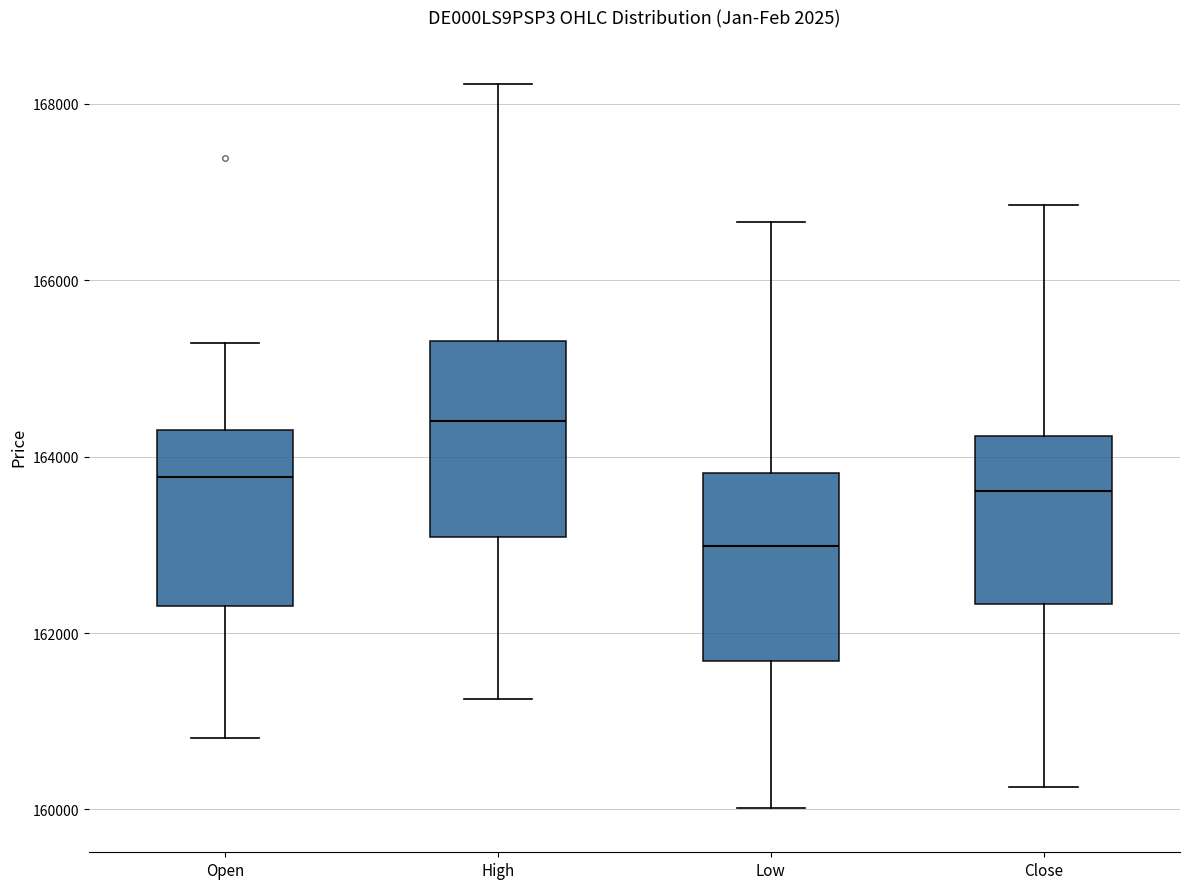

Reading left to right, read every box against the y-axis: the position of its median line, the range the box covers, and the ends of its whiskers. The values are not printed on the chart, so give them approximately, as read against the axis.

Open: median 163800, box 162400 to 164400, whiskers 160800 to 165200
High: median 164400, box 163000 to 165400, whiskers 161200 to 168200
Low: median 163000, box 161600 to 163800, whiskers 160000 to 166600
Close: median 163600, box 162400 to 164200, whiskers 160200 to 166800